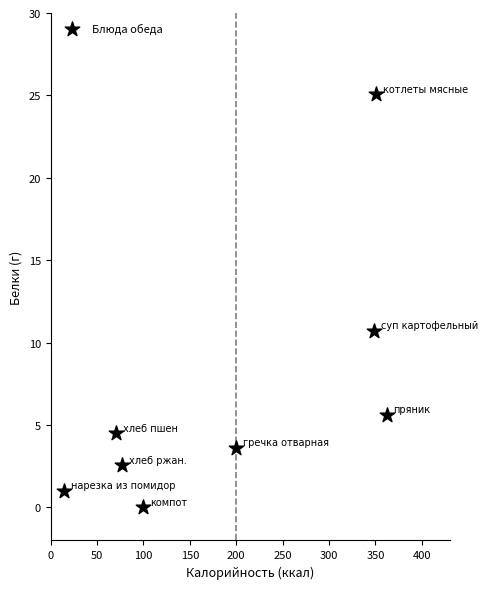

What is the range of X values (max minus min)?

348.0